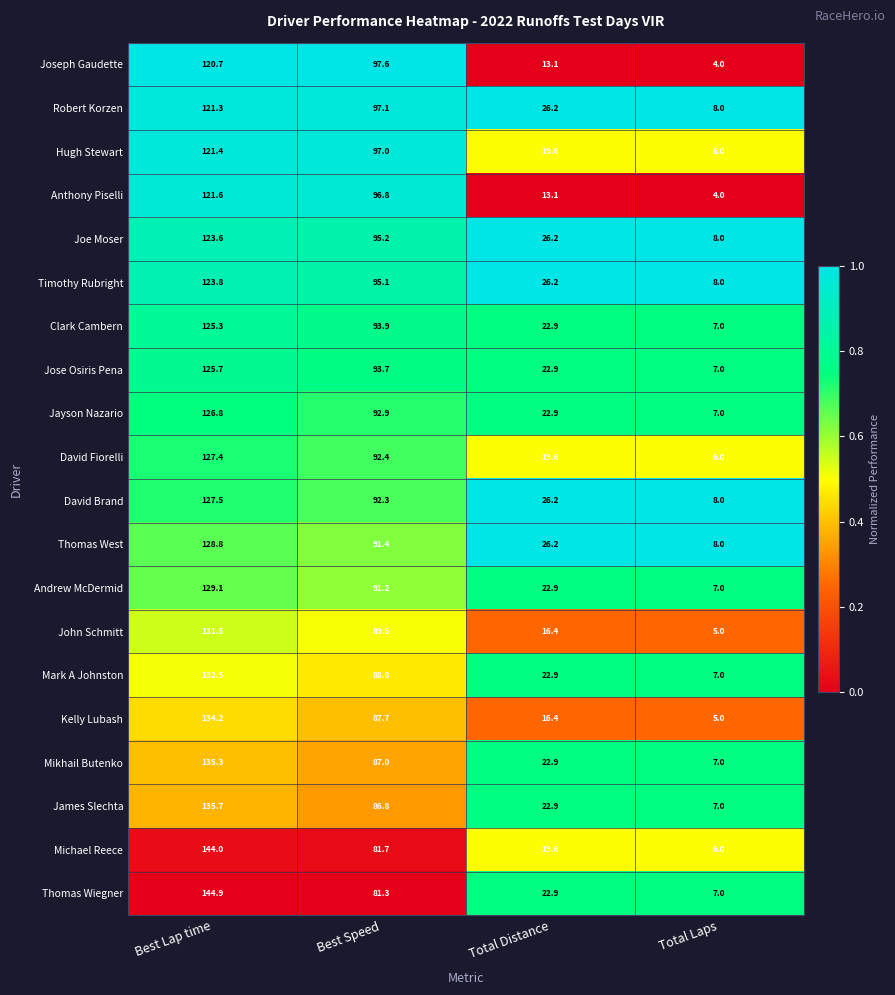

At which category is the sum across all series the highest?

Best Lap time